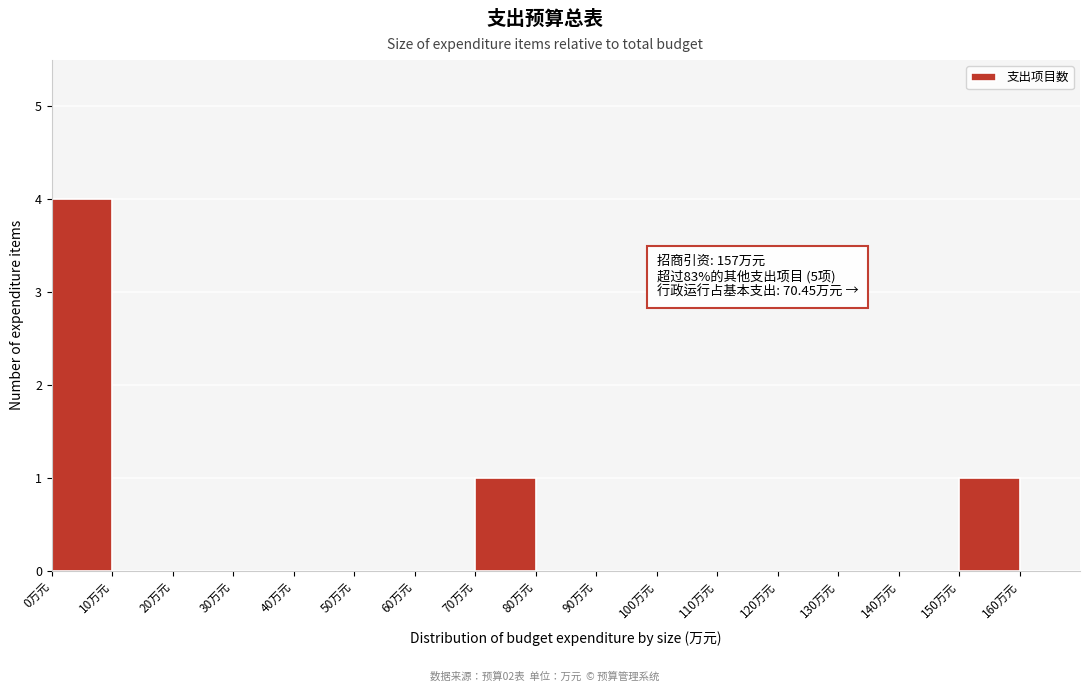

Over which range of the x-axis is the bar tallest?

0 to 10